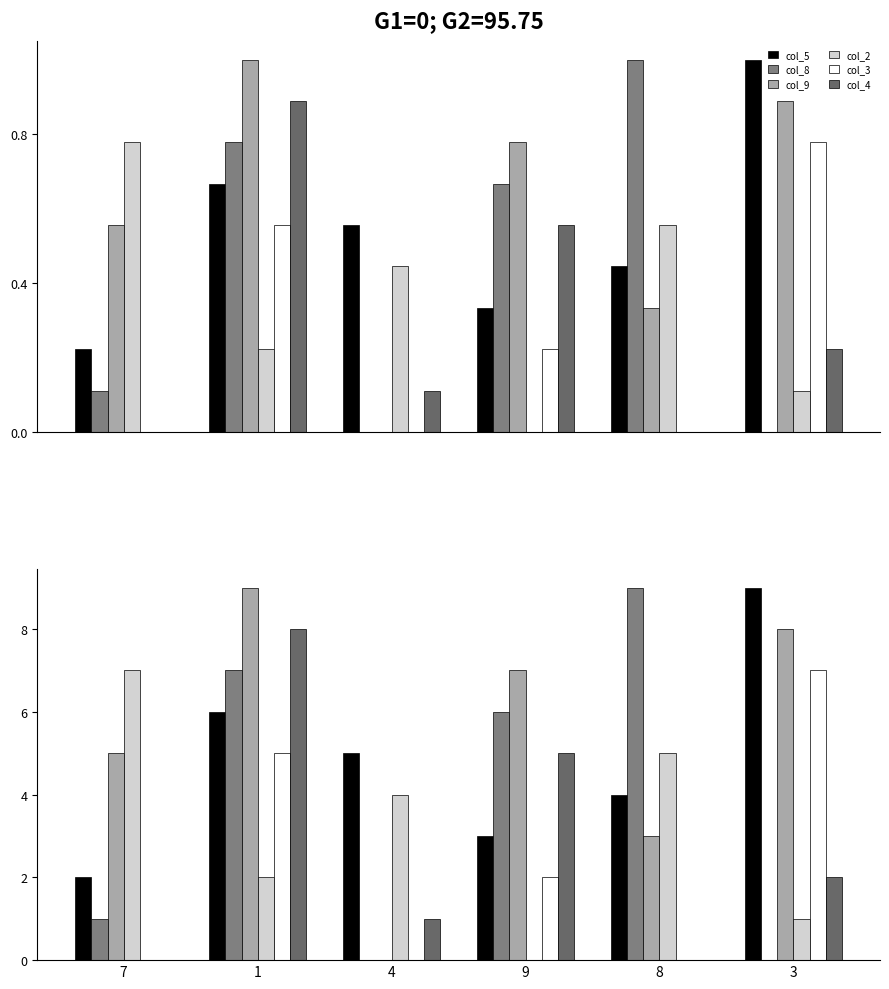

The col_4 series shows 4 at 1. True or false?

False